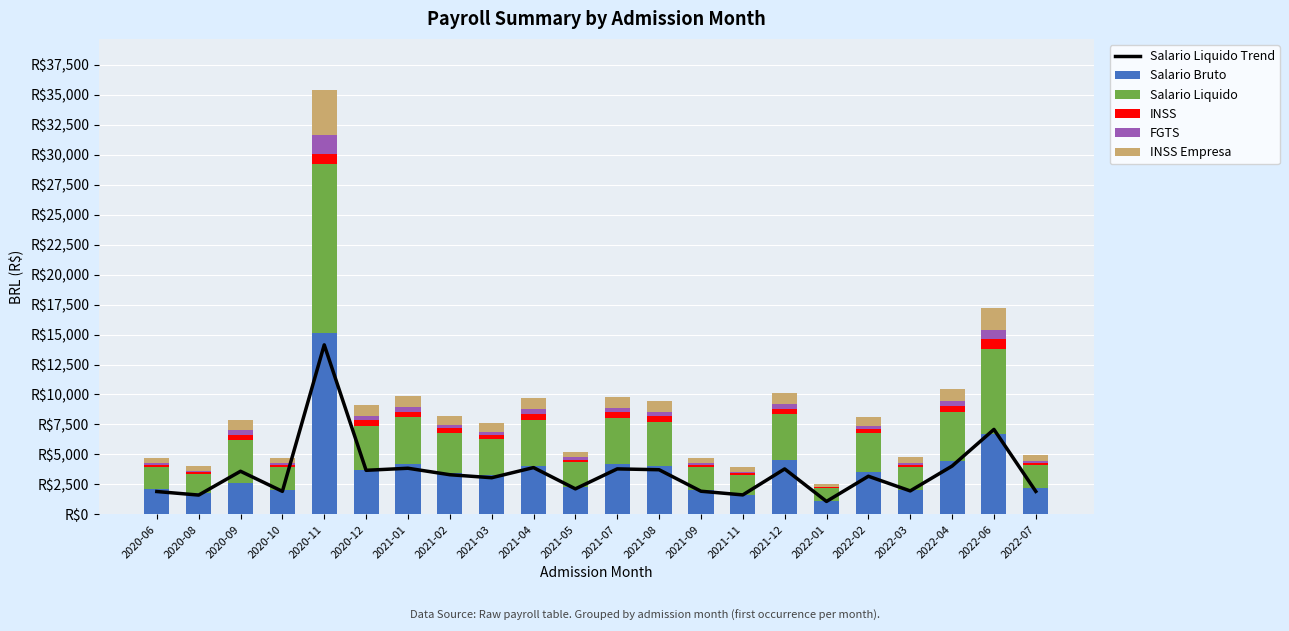

Is it true that FGTS equals 392.7 at 2022-04?

True